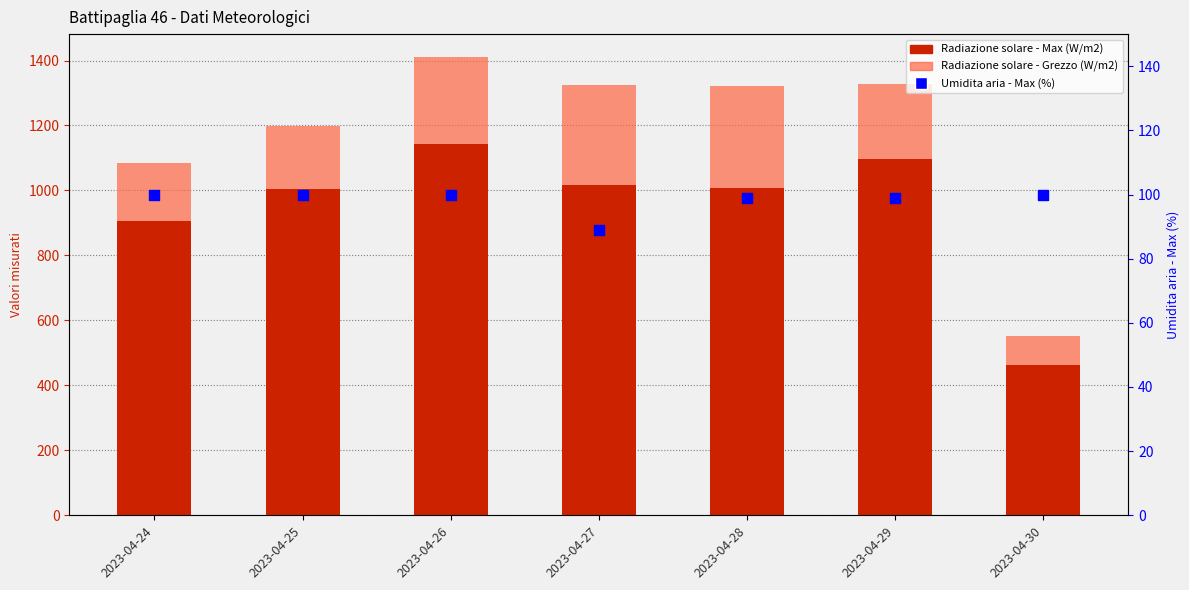

Which series has the largest total across all categories?

Radiazione solare - Max (W/m2)